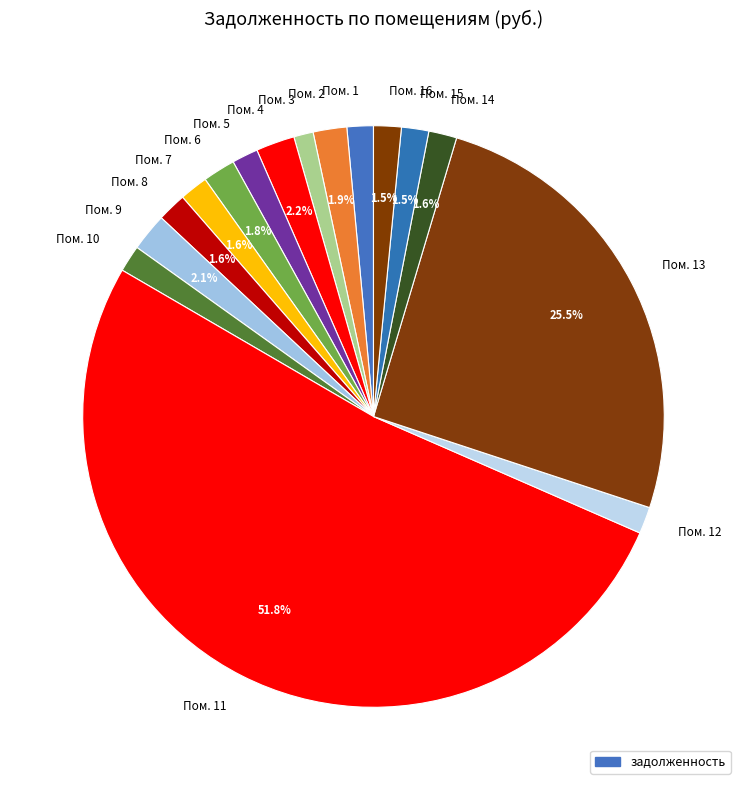

How many segments does this pie chart have?

16